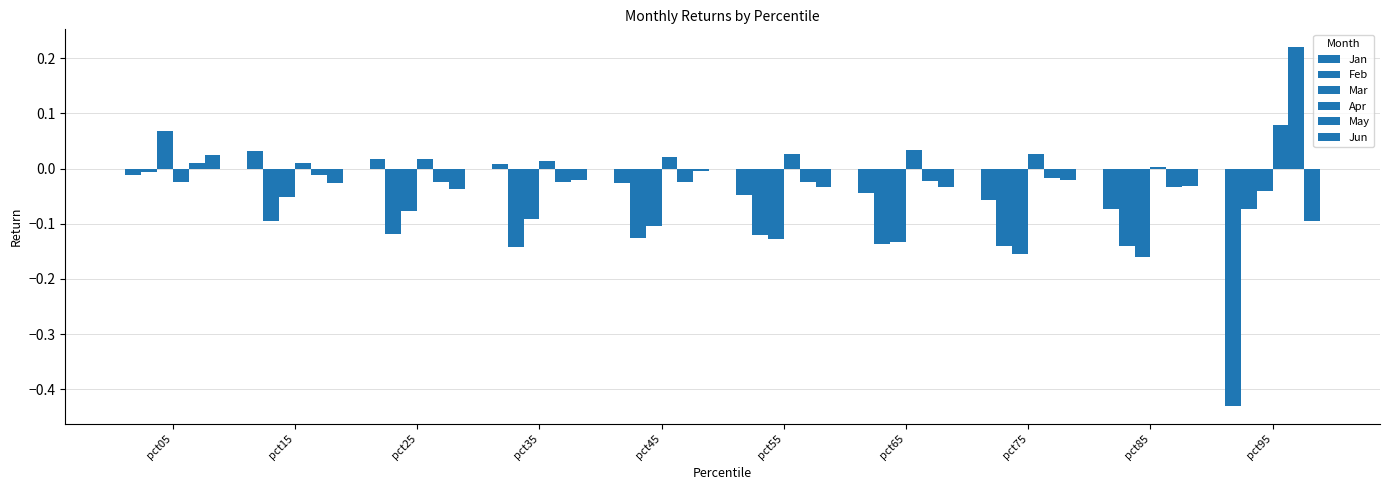

Is it true that Jun equals -0.0 at pct75?

False